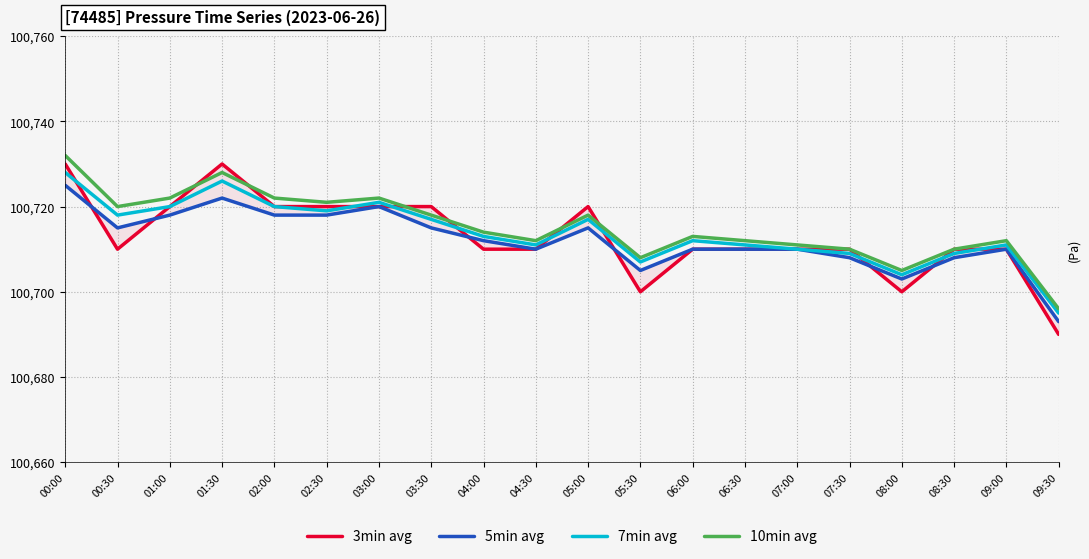

Does the chart display data point markers on the line(s)?

No